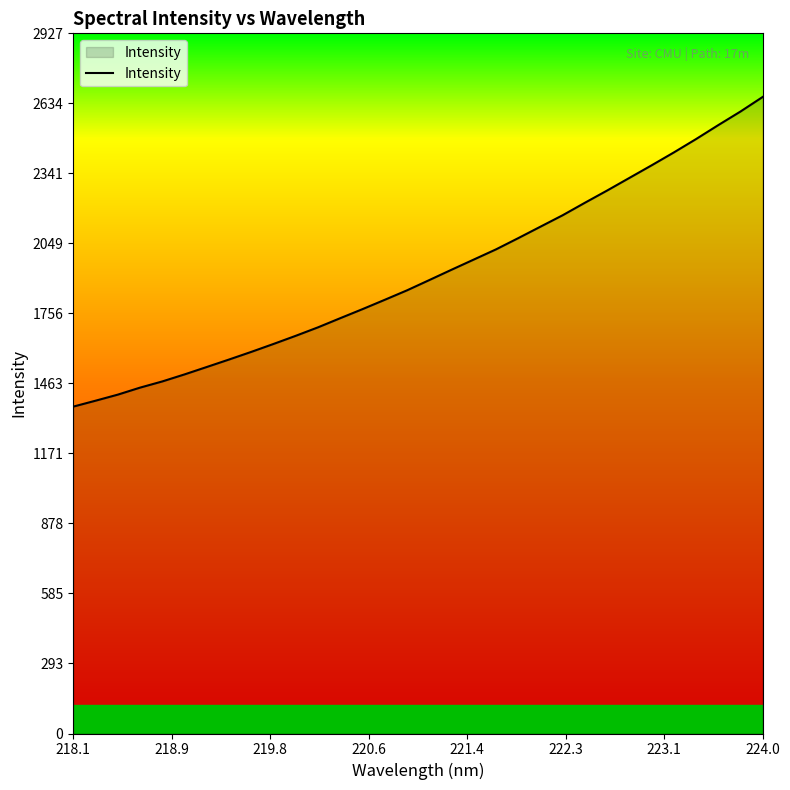

What is the average value?

1923.2